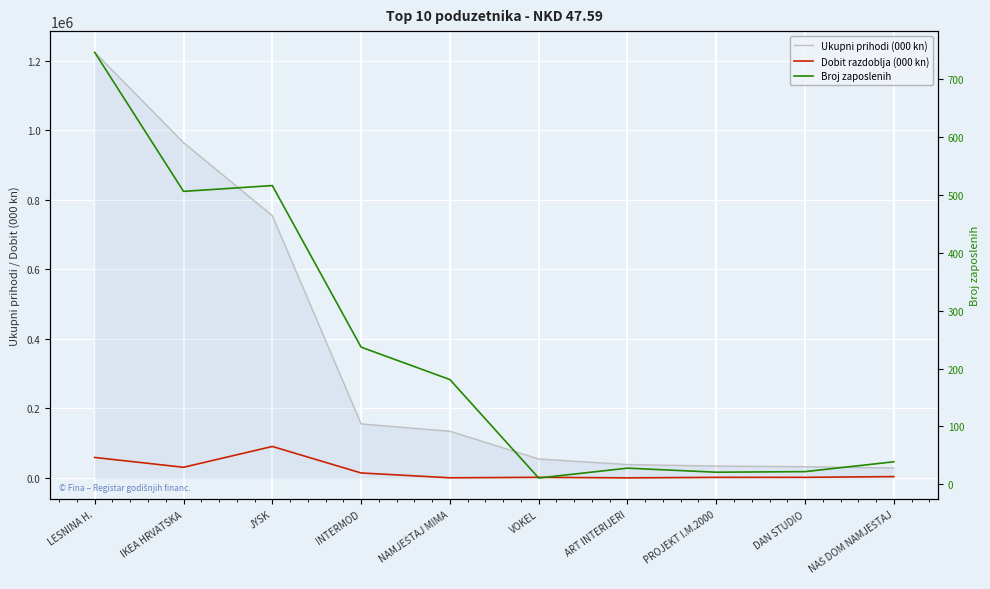

True or false: Broj zaposlenih has a value of 348.5 at LESNINA H..

False